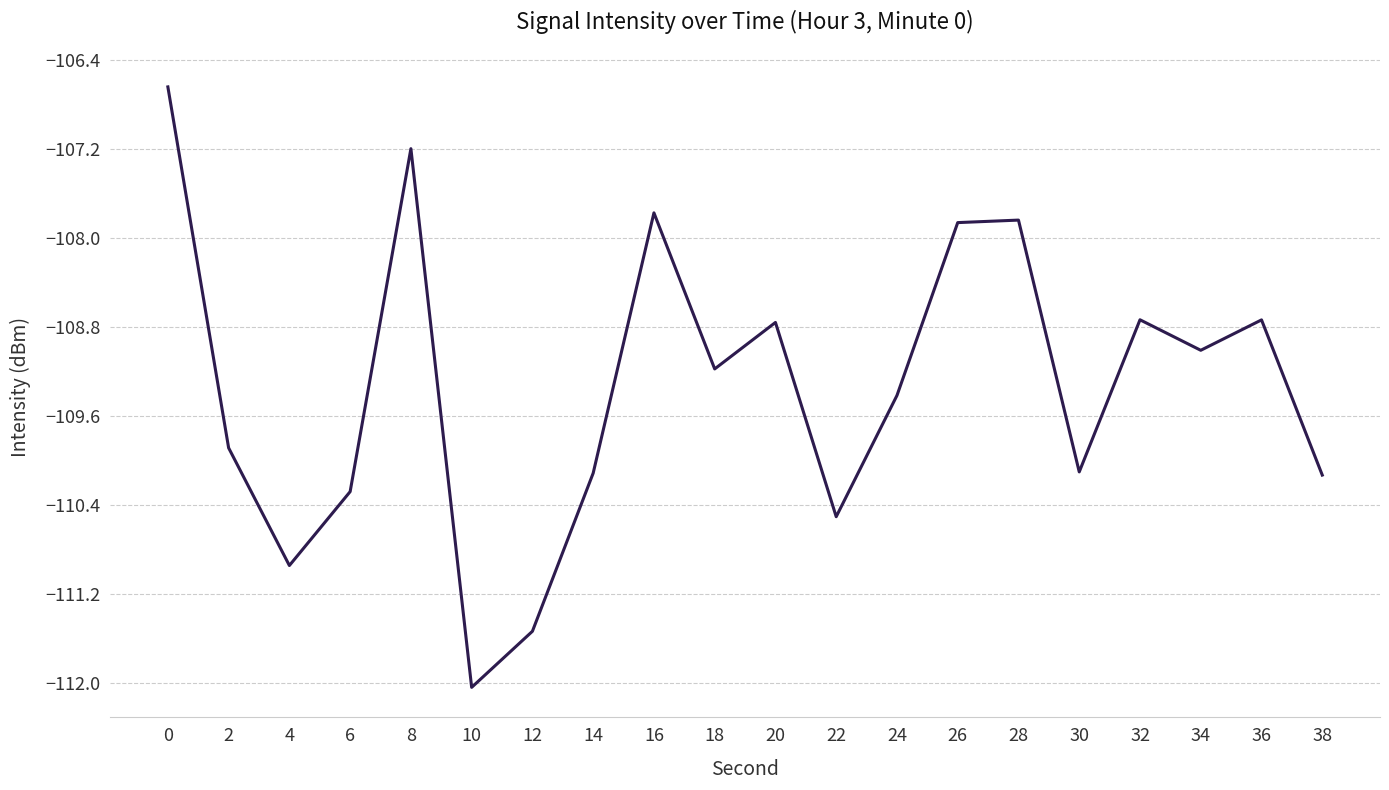

True or false: the data shows -110.3 at 6.

True